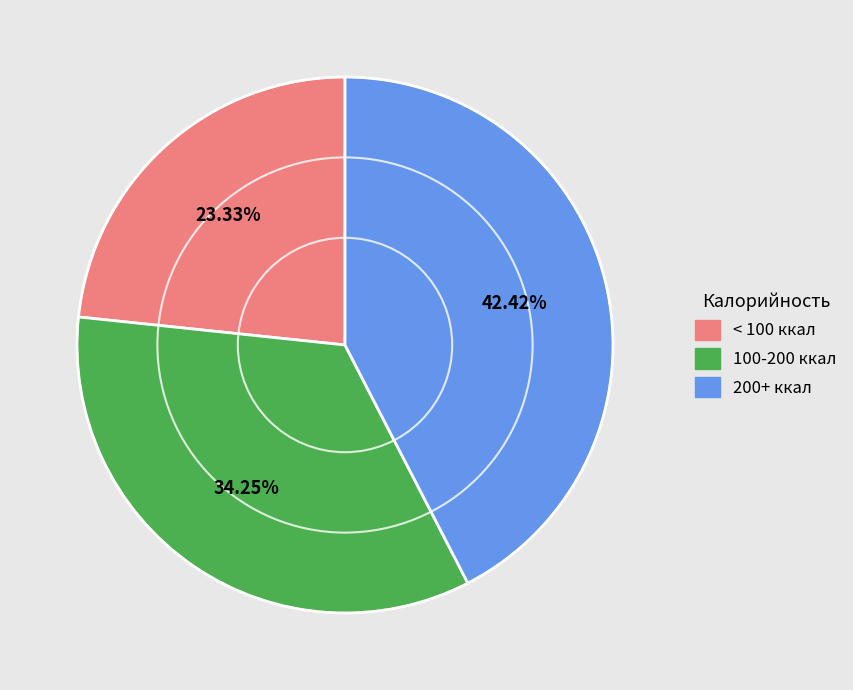

Do 200+ ккал and 100-200 ккал together represent more than half of the pie?

Yes